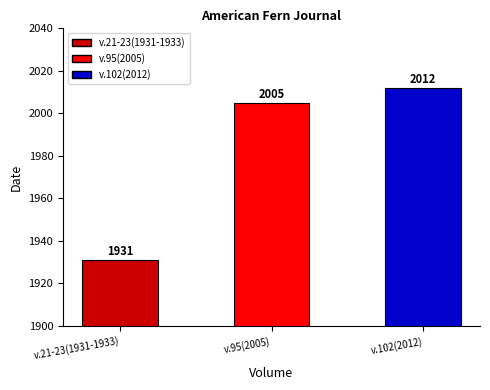

Which has a higher value, v.102(2012) or v.95(2005)?

v.102(2012)